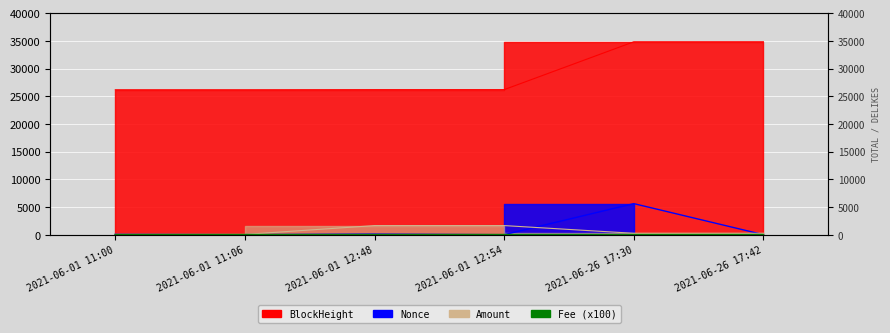

What is the sum of the Nonce values at 2021-06-26 17:30 and 2021-06-01 11:00?

5665.0